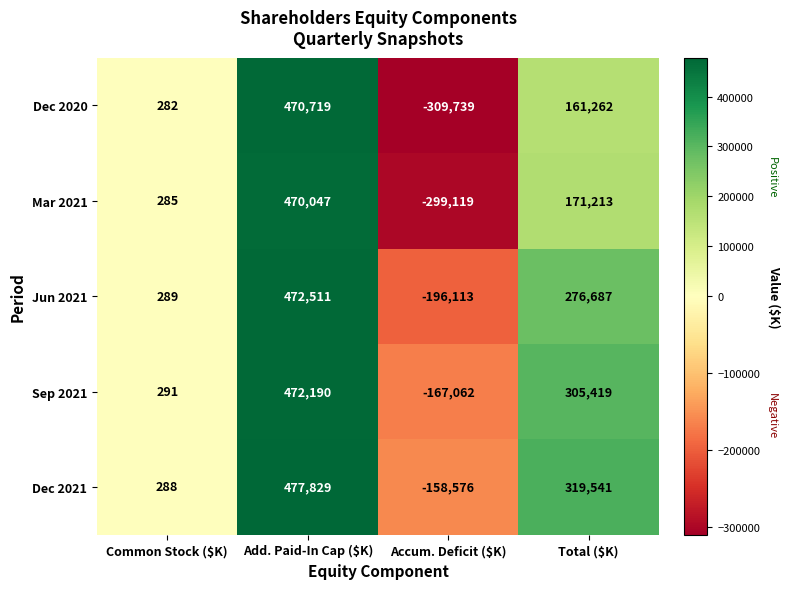

Reading left to right, transcribe all the data shown in this chart.

Dec 2020: 282	470719	-309739	161262
Mar 2021: 285	470047	-299119	171213
Jun 2021: 289	472511	-196113	276687
Sep 2021: 291	472190	-167062	305419
Dec 2021: 288	477829	-158576	319541